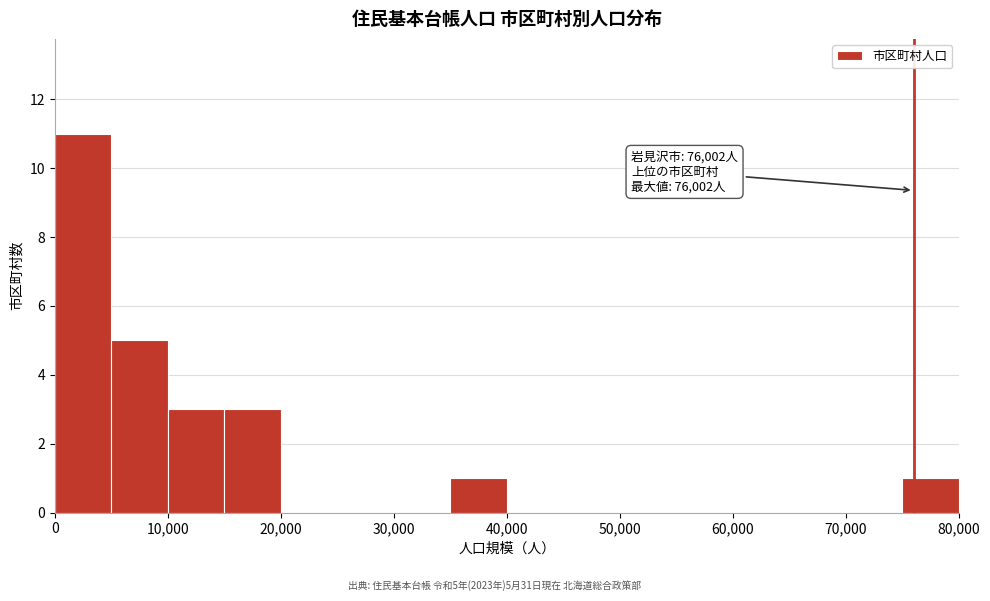

Which range on the x-axis has the tallest bar?

0 to 5000